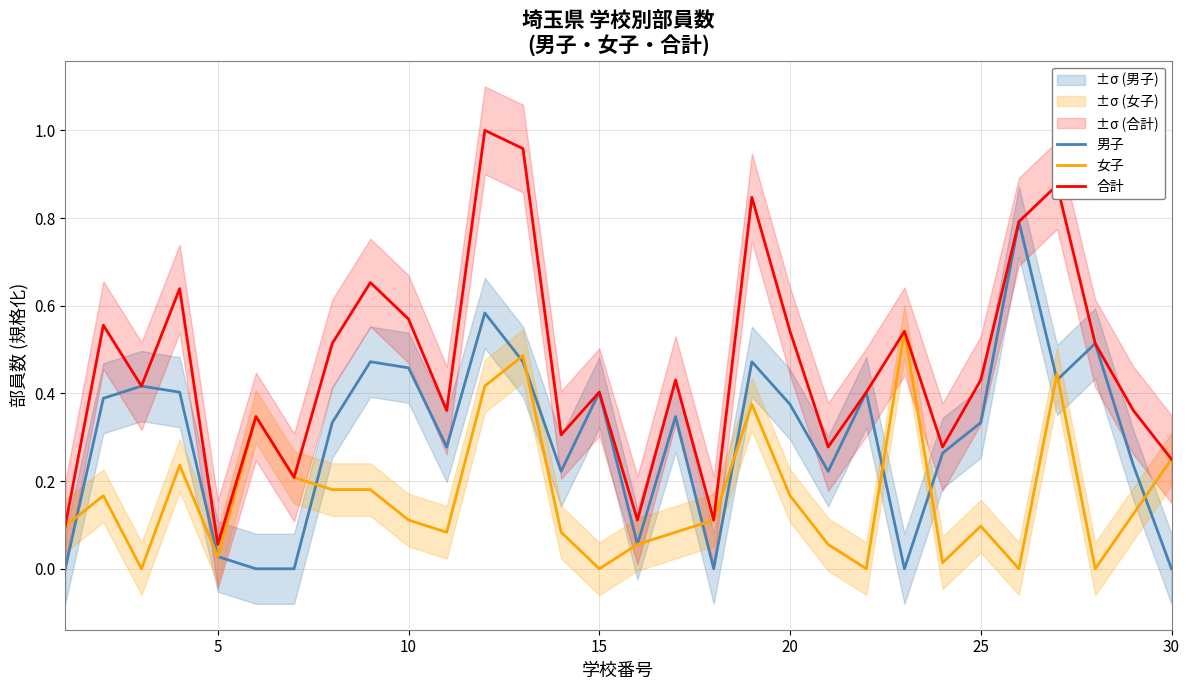

What is the difference between the second highest and second lowest values in the 男子 series?

0.6